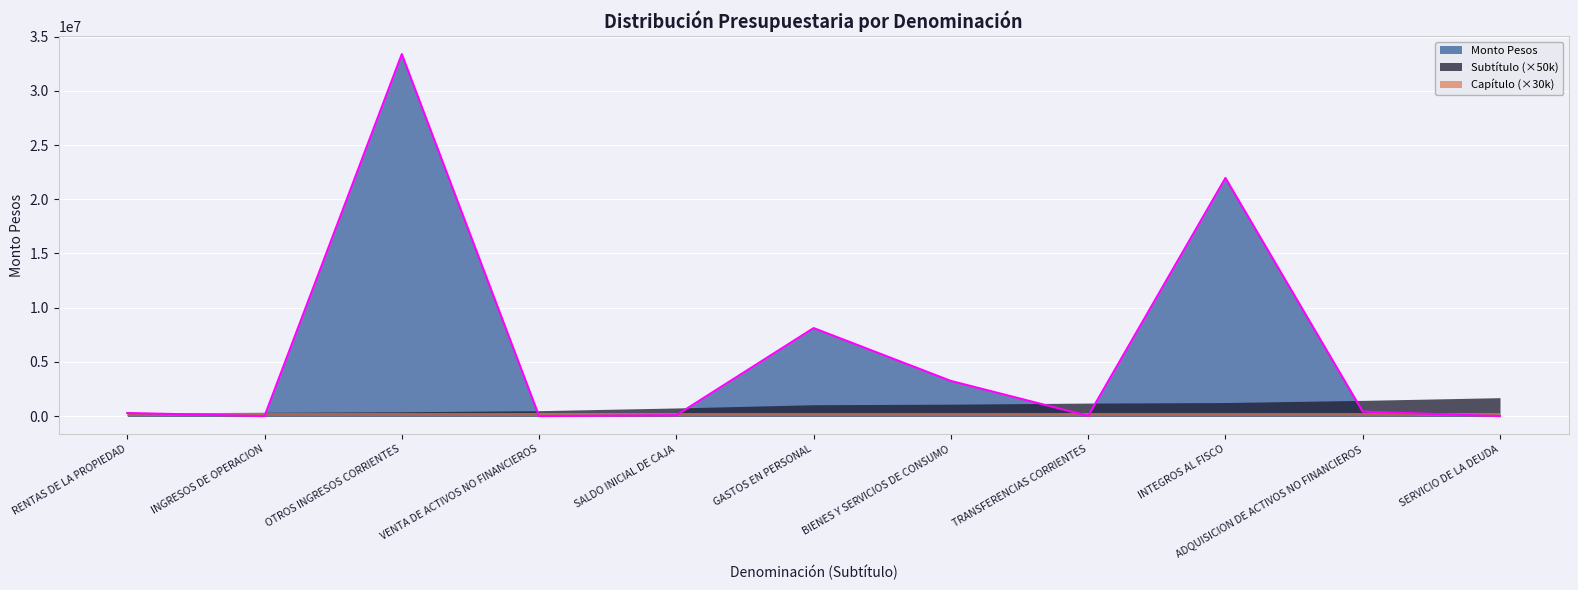

What is the maximum value for Monto Pesos?

33380812